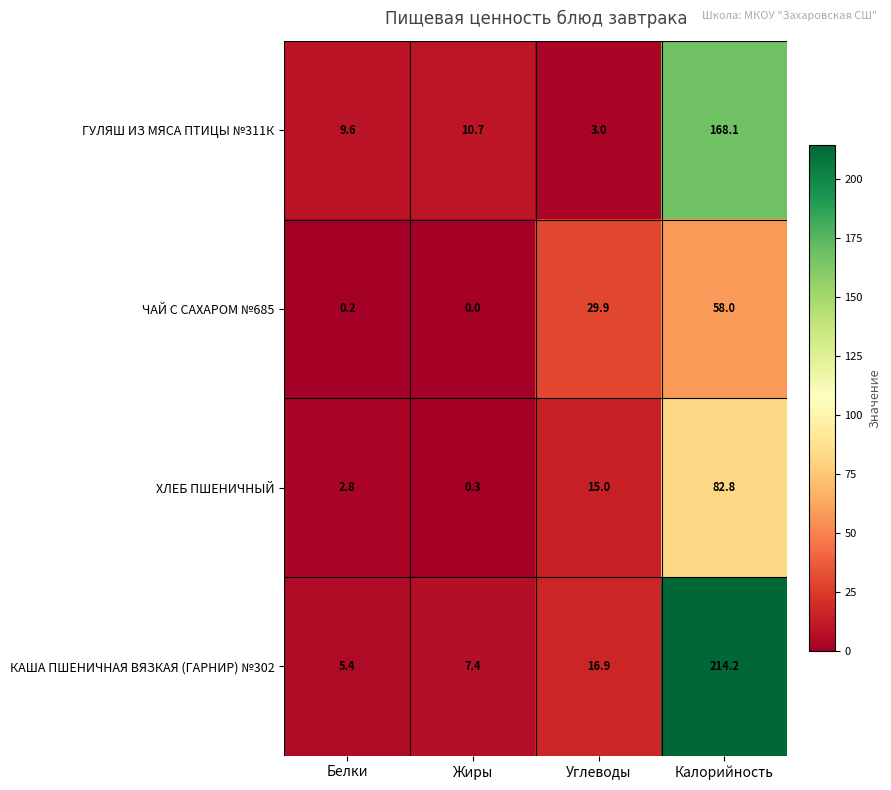

What is the difference between the maximum and minimum values in the ЧАЙ С САХАРОМ №685 series?

58.0